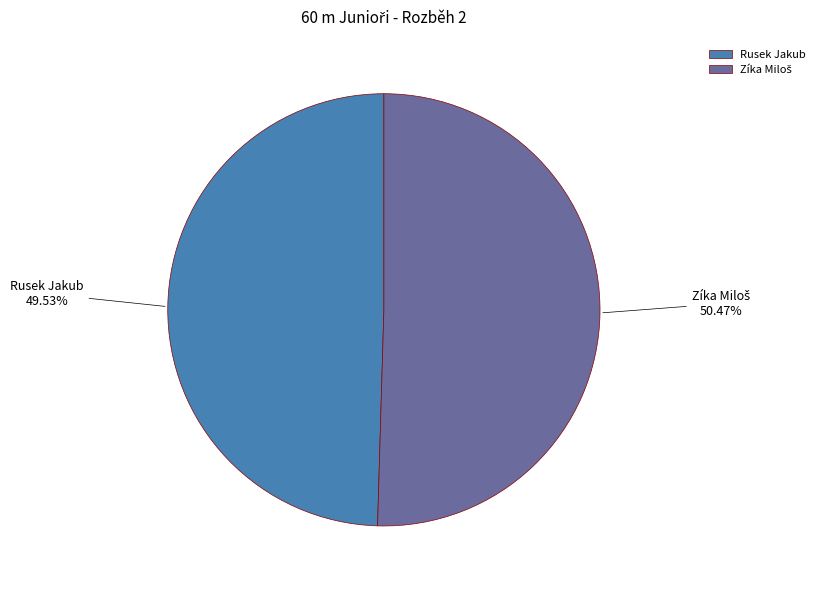

Which slice is the smallest?

Rusek Jakub